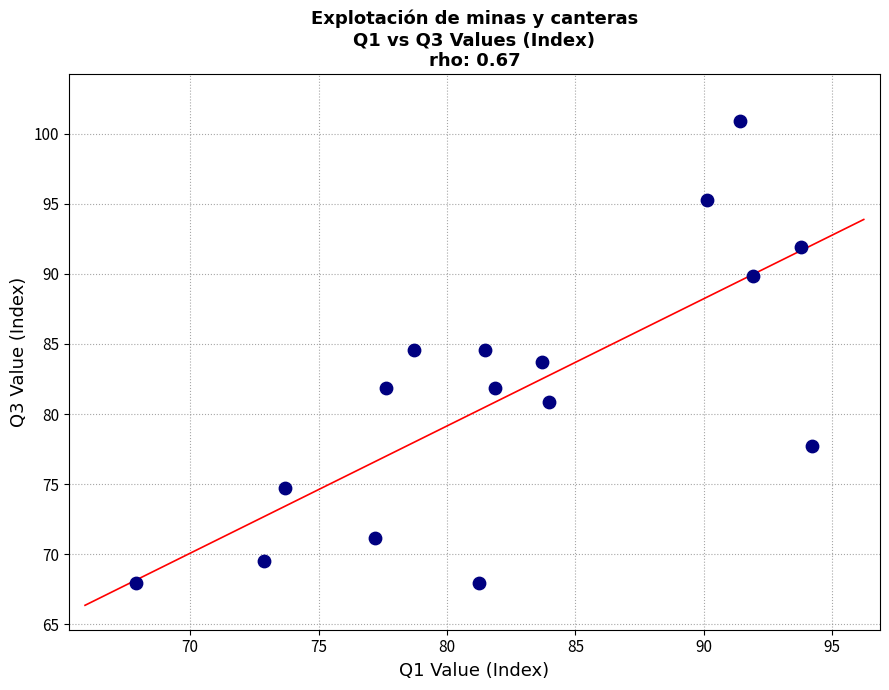

What is the range of Y values (max minus min)?

33.0